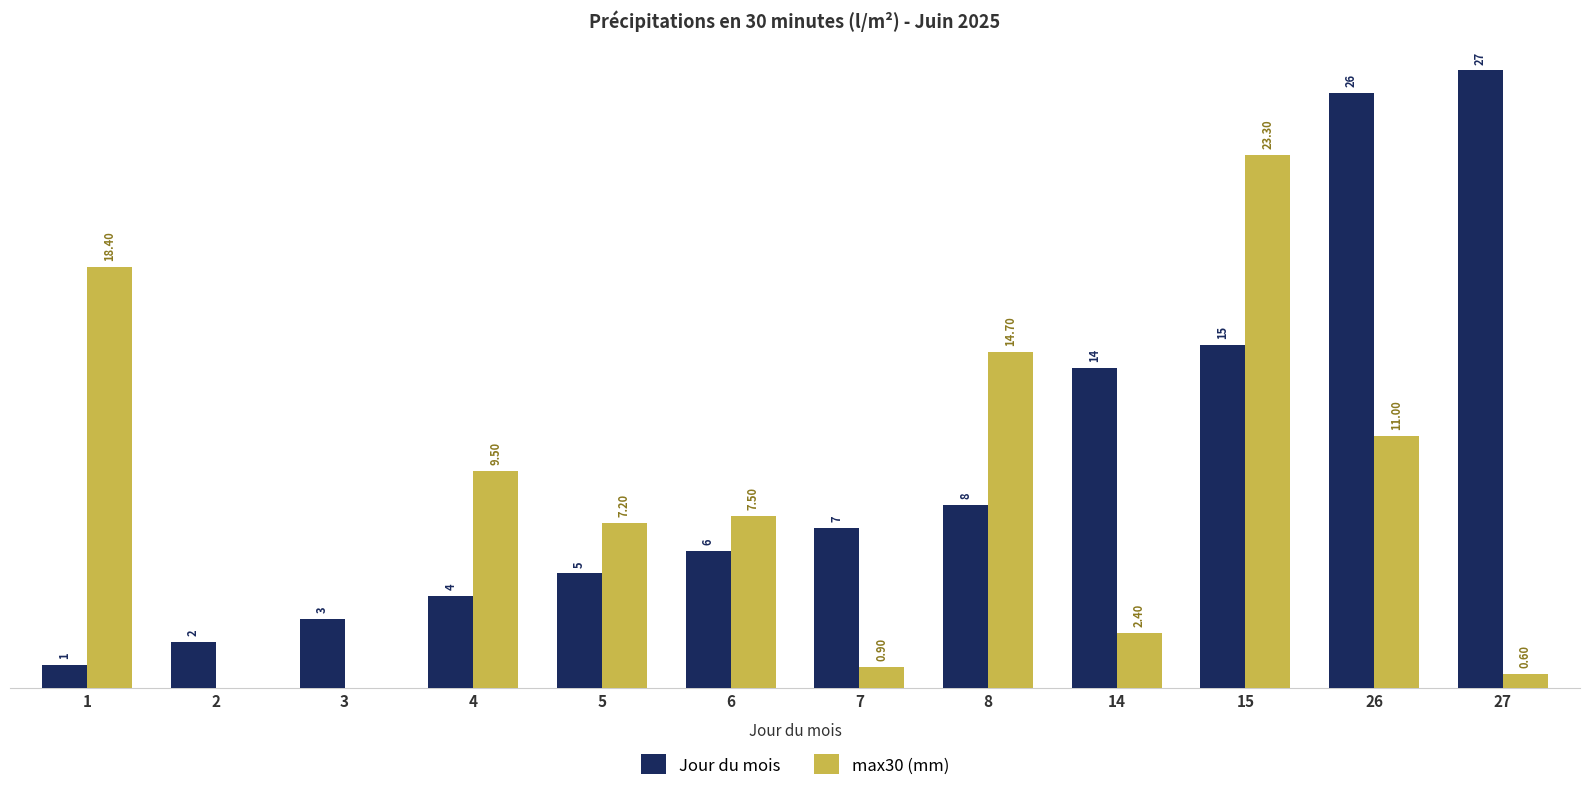

Which series has the largest total across all categories?

Jour du mois